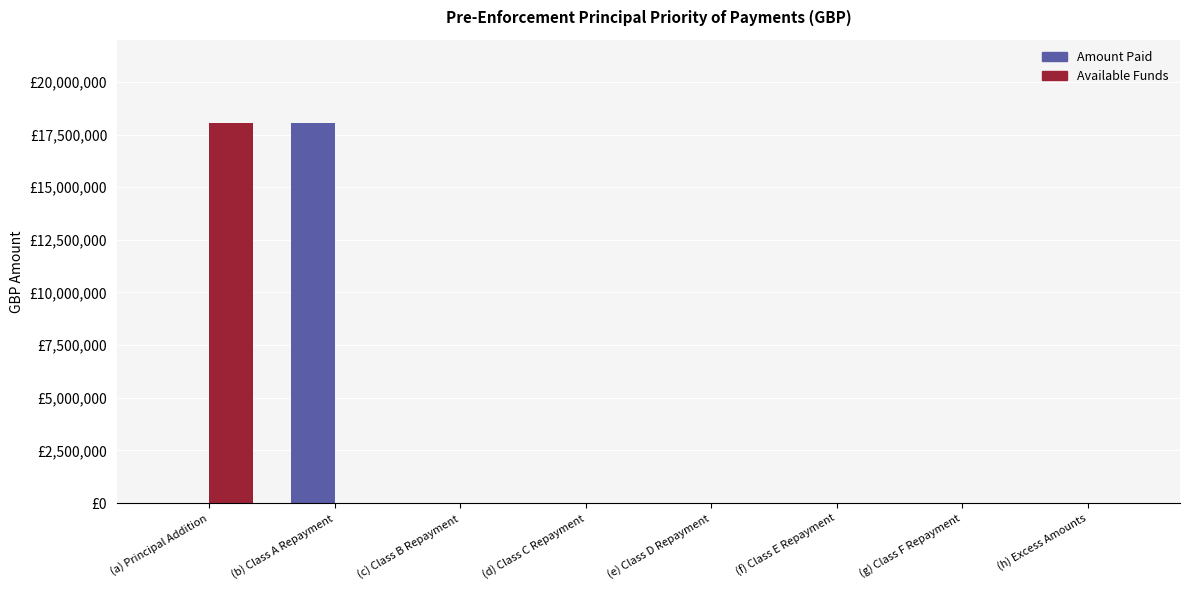

Are the bars grouped side by side (vs. stacked)?

Yes